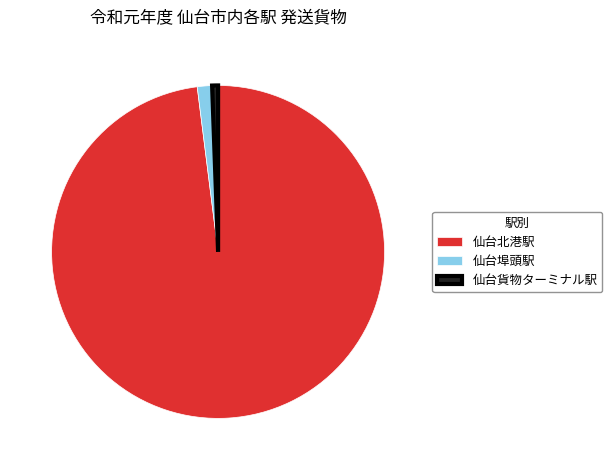

What is the smallest slice in the pie chart?

仙台貨物ターミナル駅